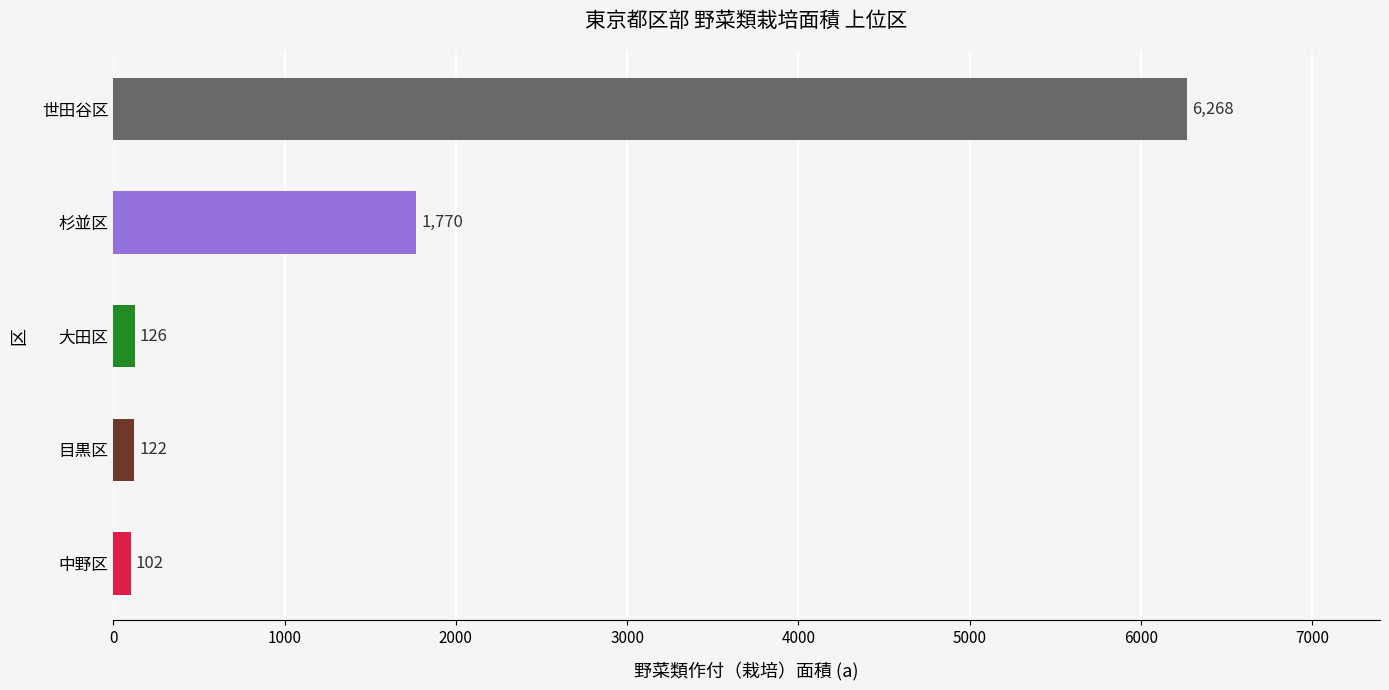

Are the bars grouped side by side (vs. stacked)?

No